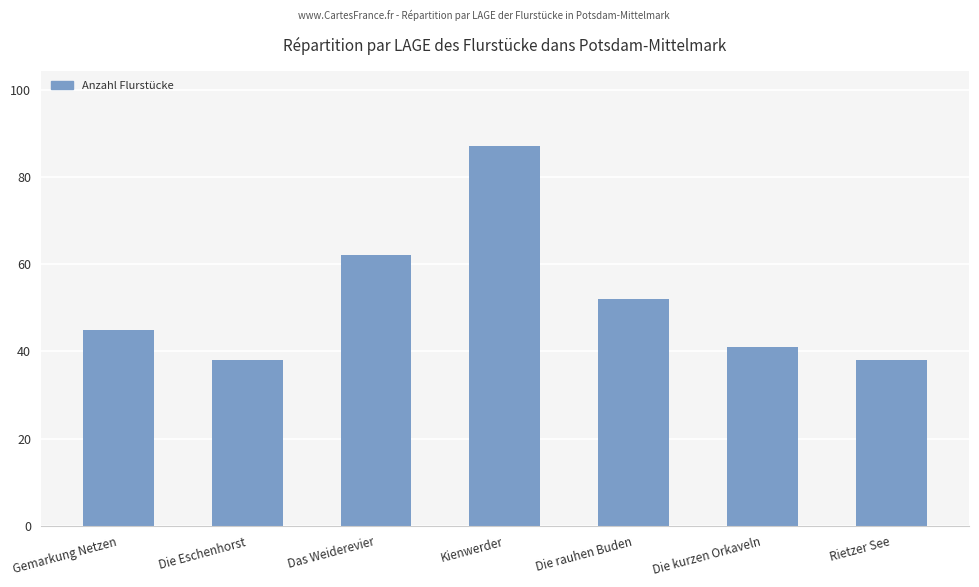

What is the greatest value displayed?

87